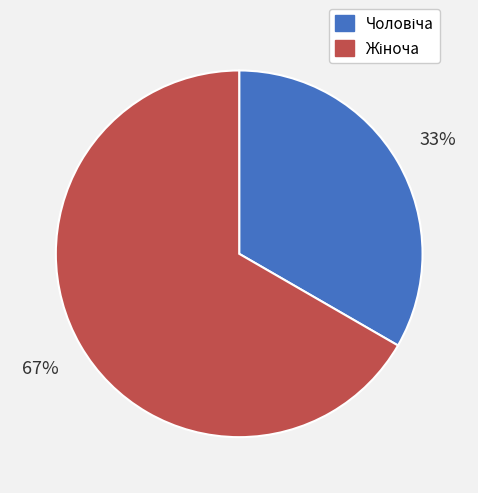

To the nearest percent, what is the average slice percentage?

50%